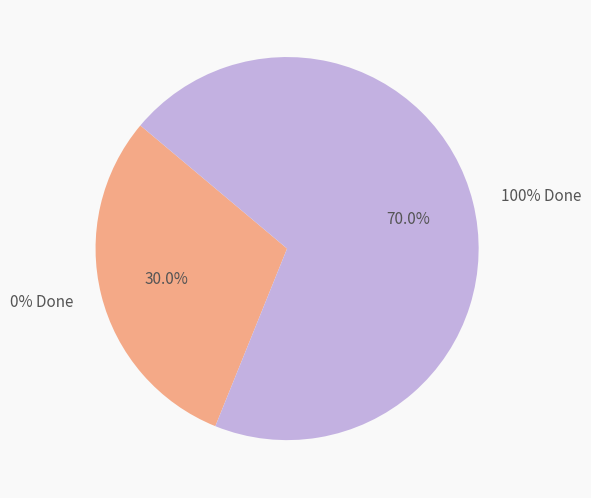

Does 179 account for over 50% of the chart?

No